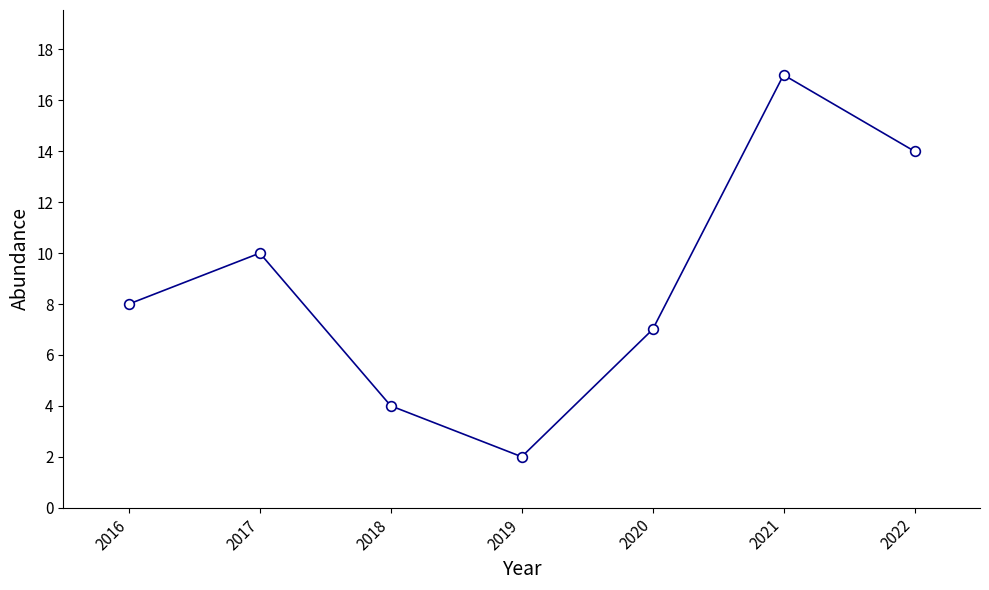

How many values are below 8?

3